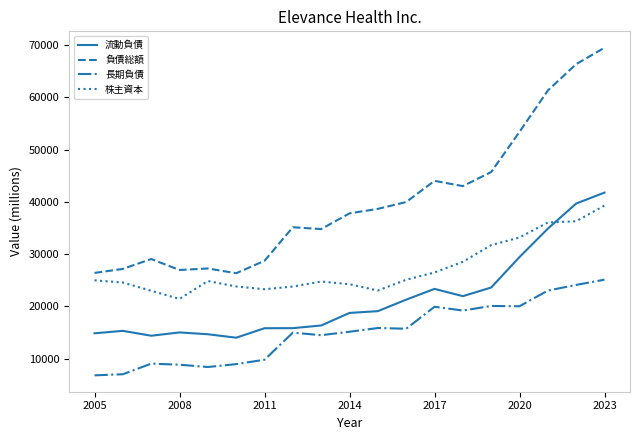

Which series has the largest range (max minus min)?

負債総額